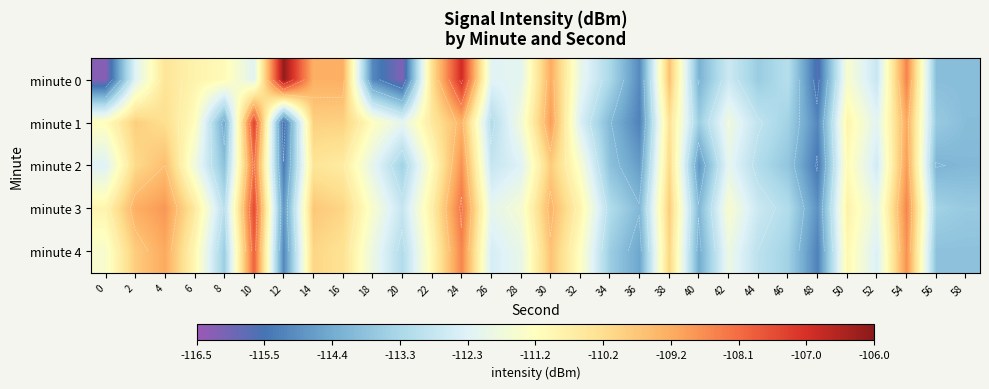

What is the sum of all minute 2 values?

-3362.9